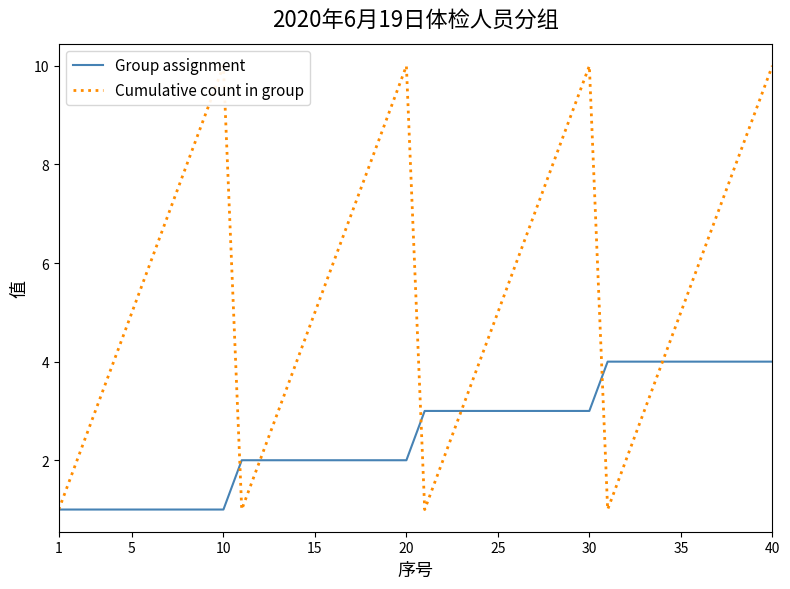

How many times do Cumulative count in group and Group assignment cross each other?

3